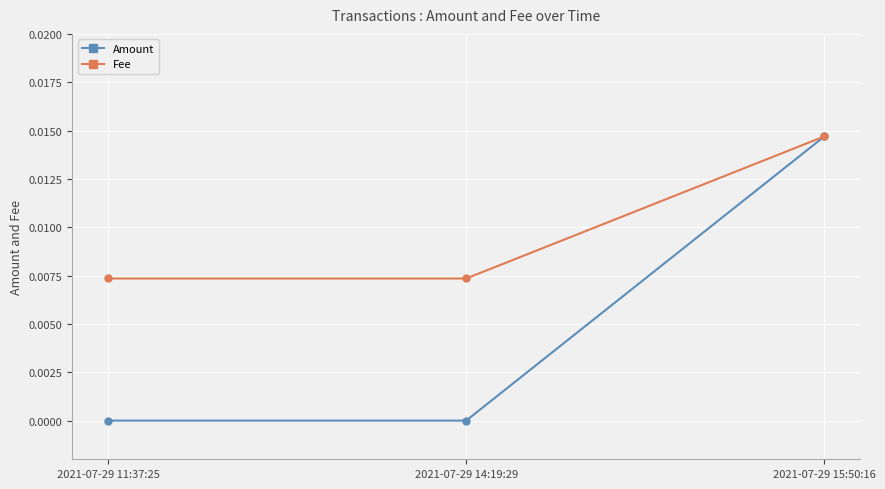

List the series in order of their overall mean, lowest first.

Amount, Fee